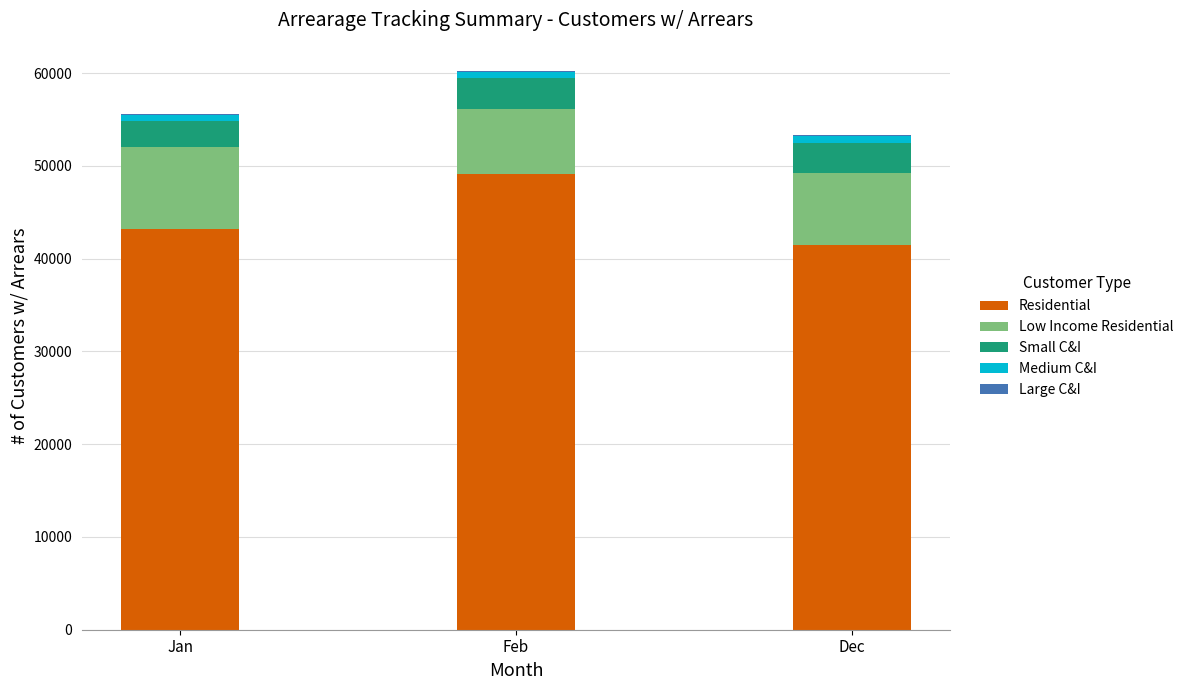

The Residential series shows 43218 at Jan. True or false?

True